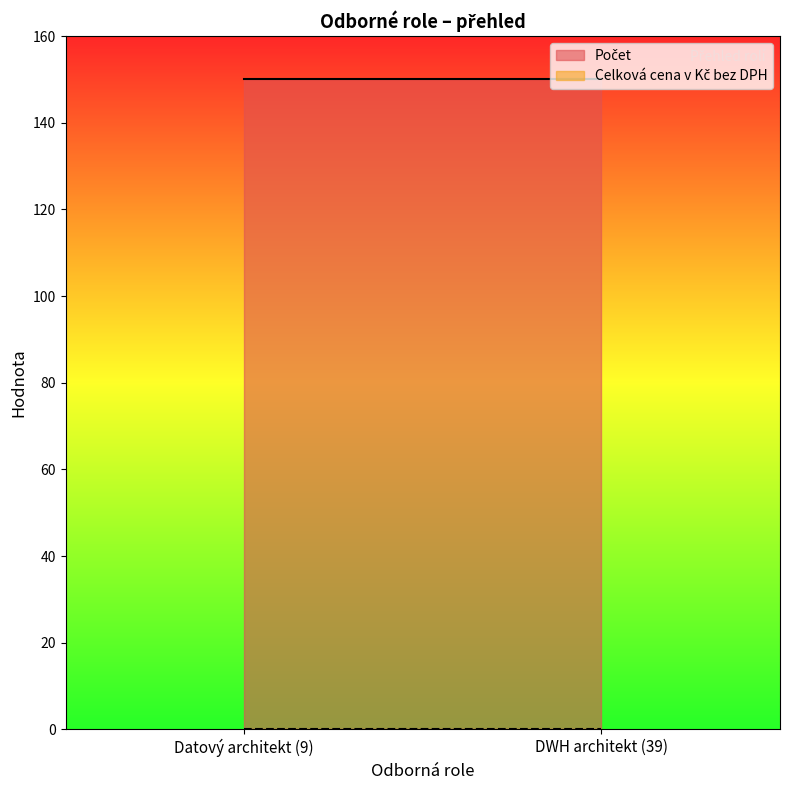

At how many categories does at least one series exceed 40?

2